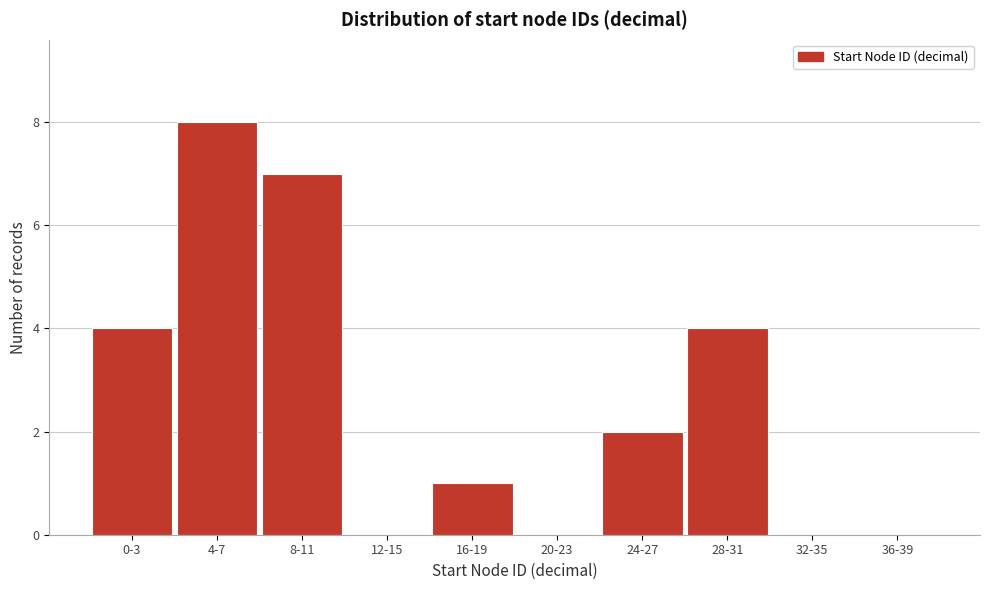

Reading right to left, what are all the values shown in this chart?

36-39=0	32-35=0	28-31=4	24-27=2	20-23=0	16-19=1	12-15=0	8-11=7	4-7=8	0-3=4